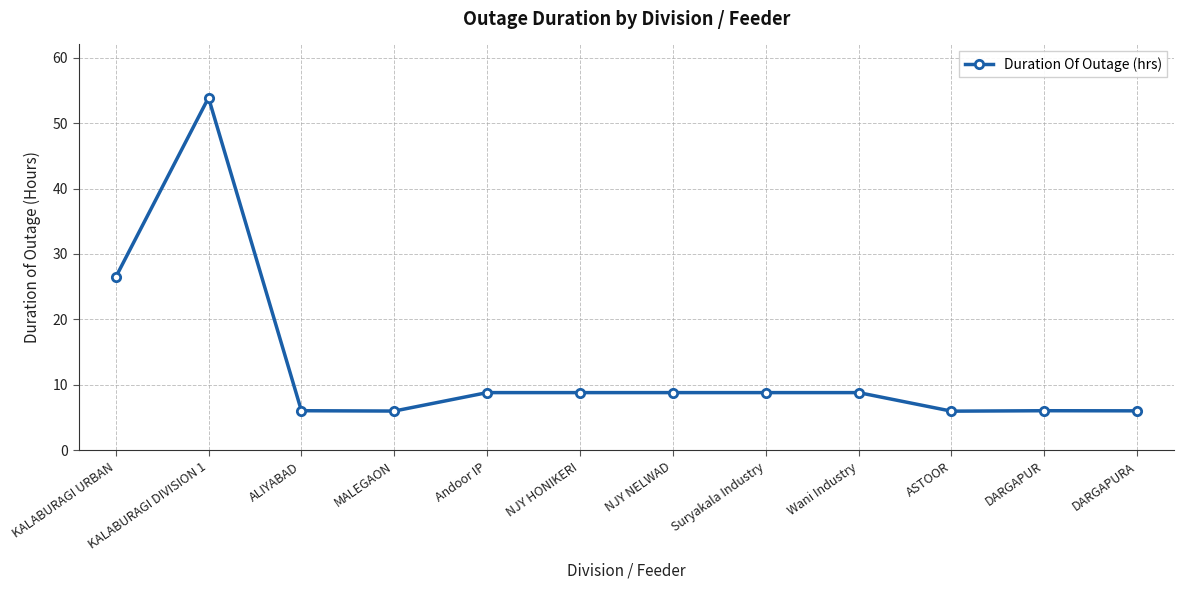

What is the maximum value shown in the chart?

53.9